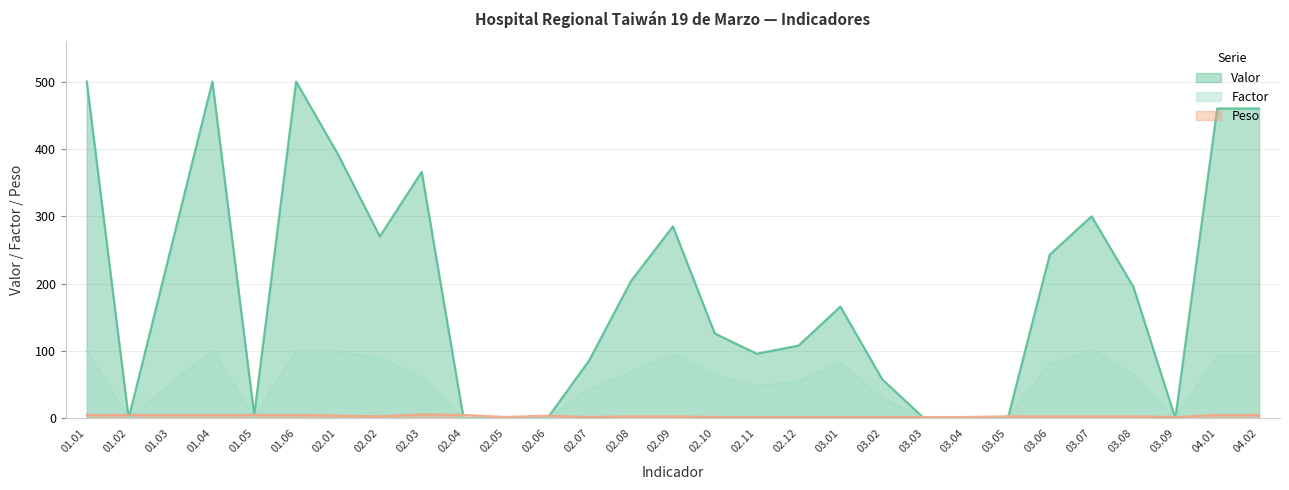

At 01.05, list the series in order from smallest to largest.

Factor, Valor, Peso